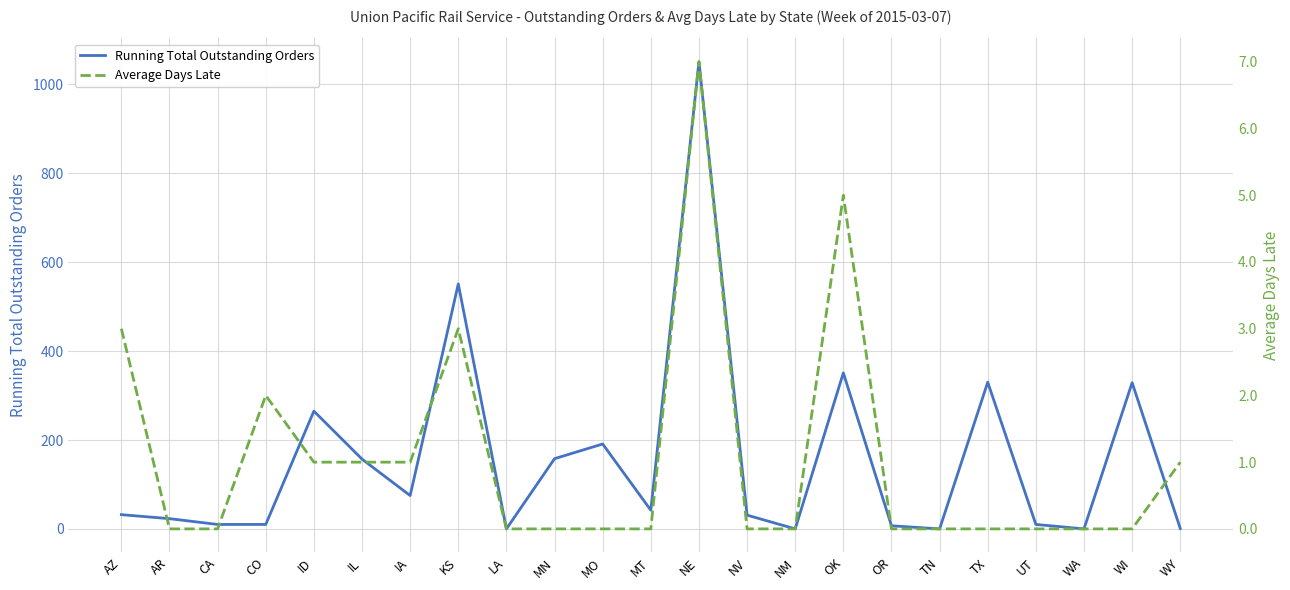

In Average Days Late, how many points are higher than both neighbors (excluding endpoints)?

4